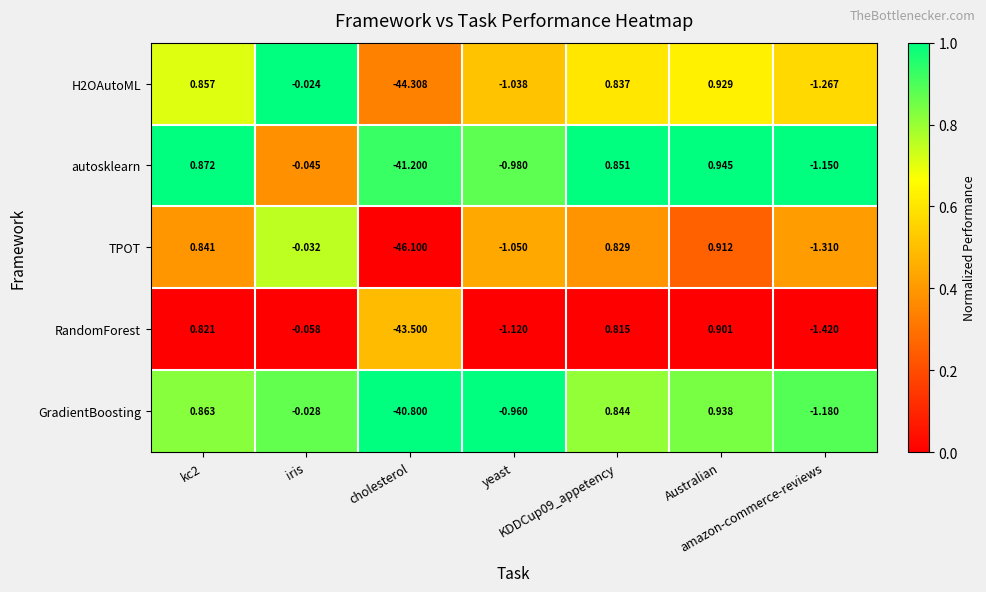

Which series has the largest range (max minus min)?

TPOT